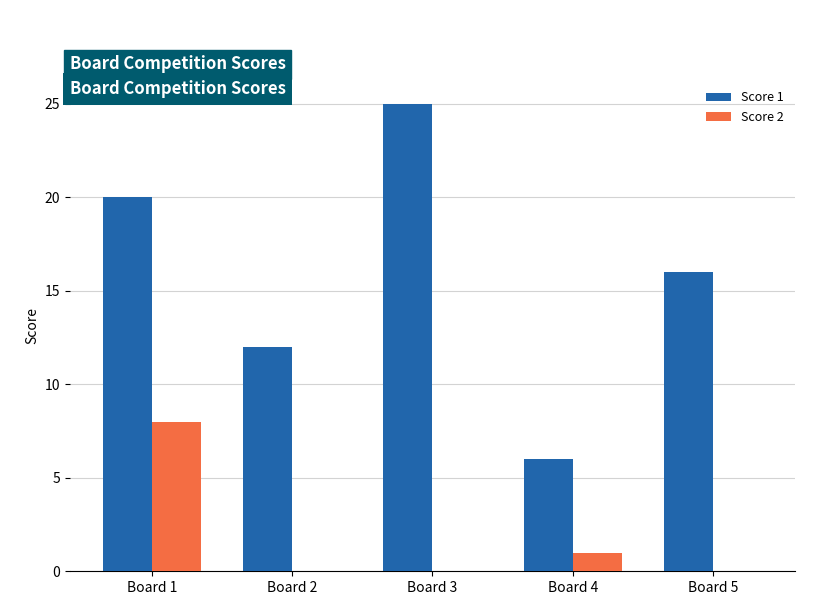

What value does the Score 1 series have at Board 5, to the nearest 5?

15